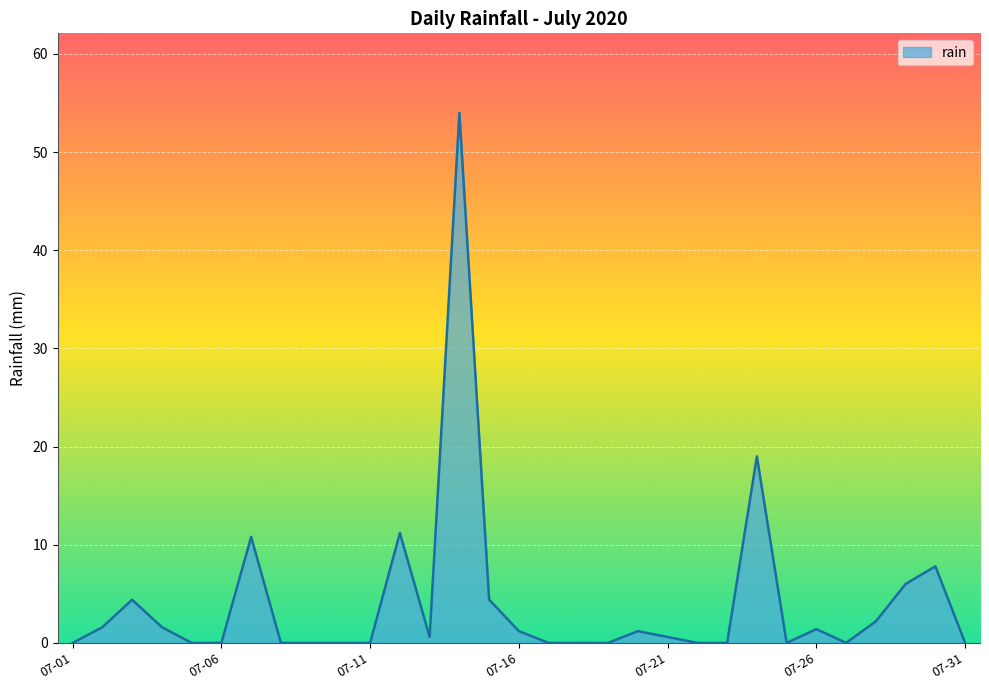

What is the greatest value displayed?

54.0